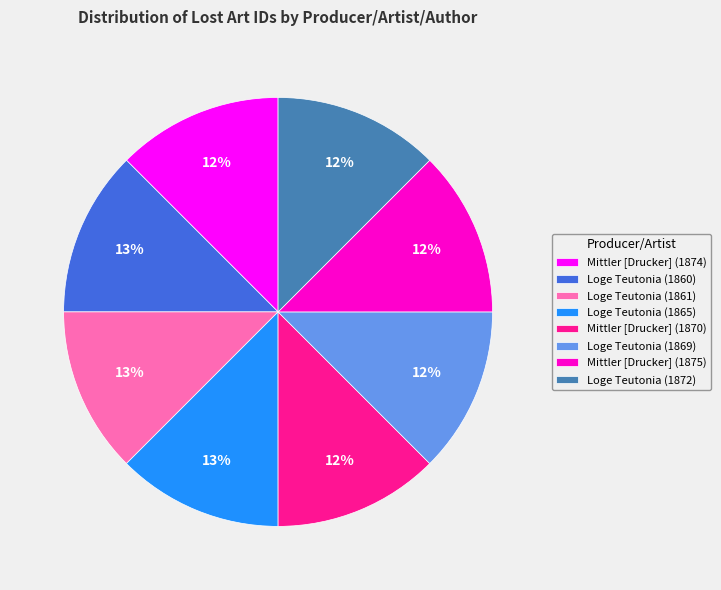

To the nearest percent, what is the average slice percentage?

12%